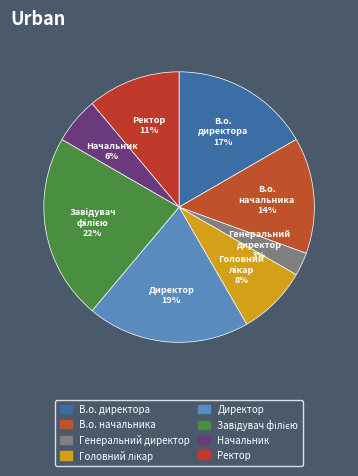

Do Генеральний директор and В.о. начальника together represent more than half of the pie?

No